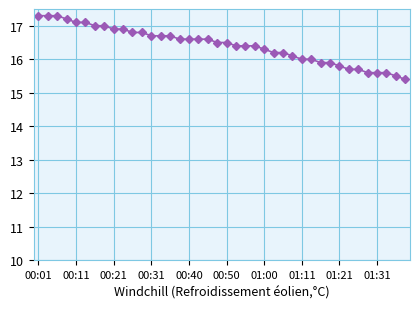

What is the value of the 36th point from the left?

15.6